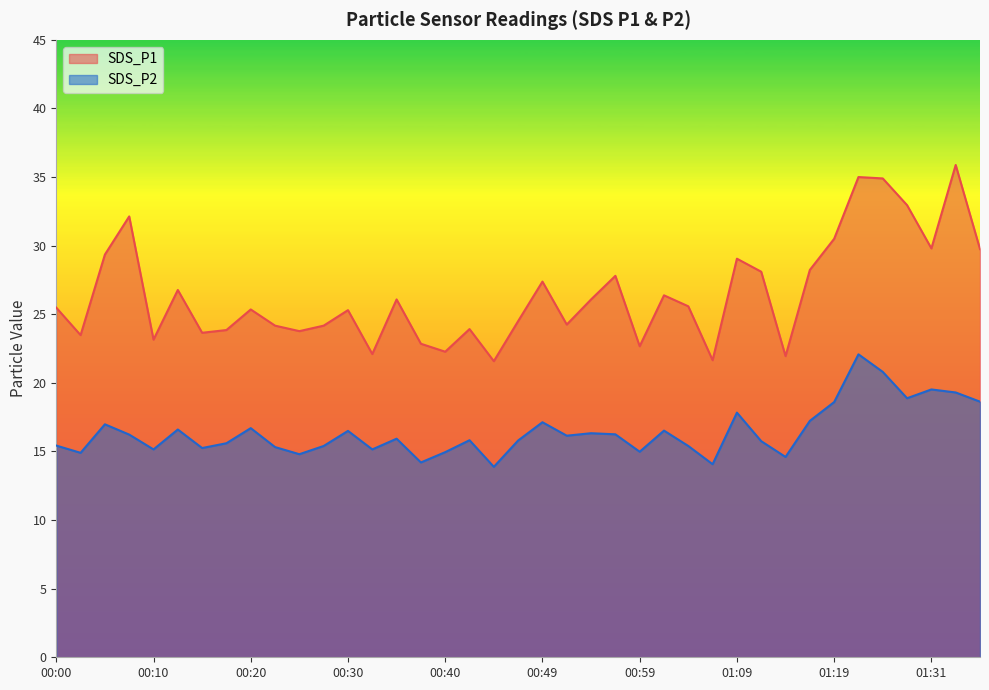

List the series in order of their peak value, lowest first.

SDS_P2, SDS_P1